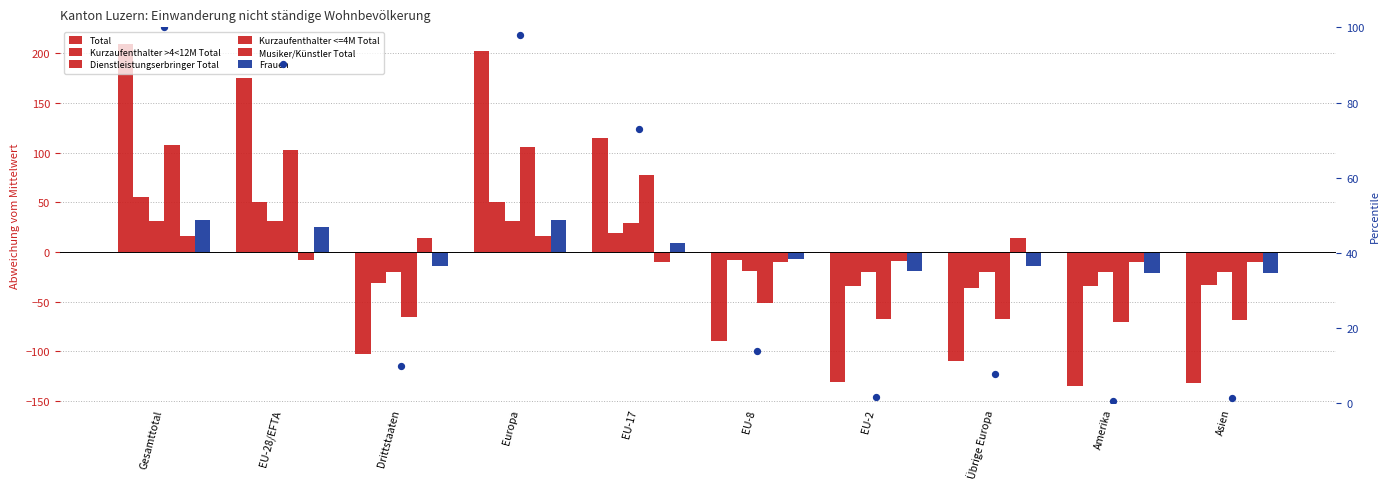

Which series has the largest total across all categories?

Total